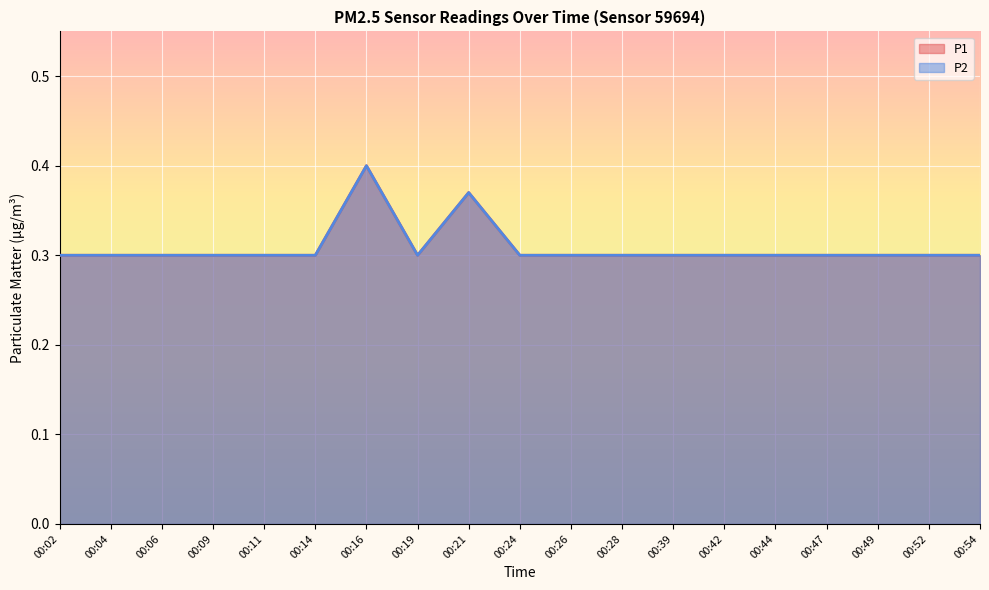

True or false: P1 and P2 cross at least once.

False